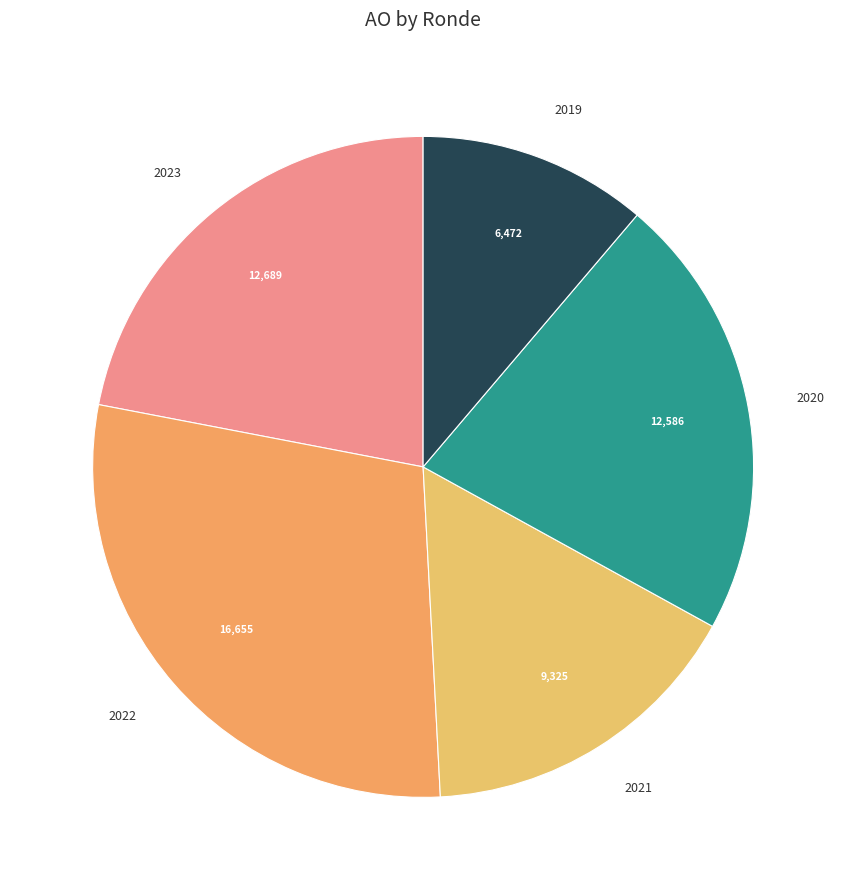

Does 2022 account for over 50% of the chart?

No